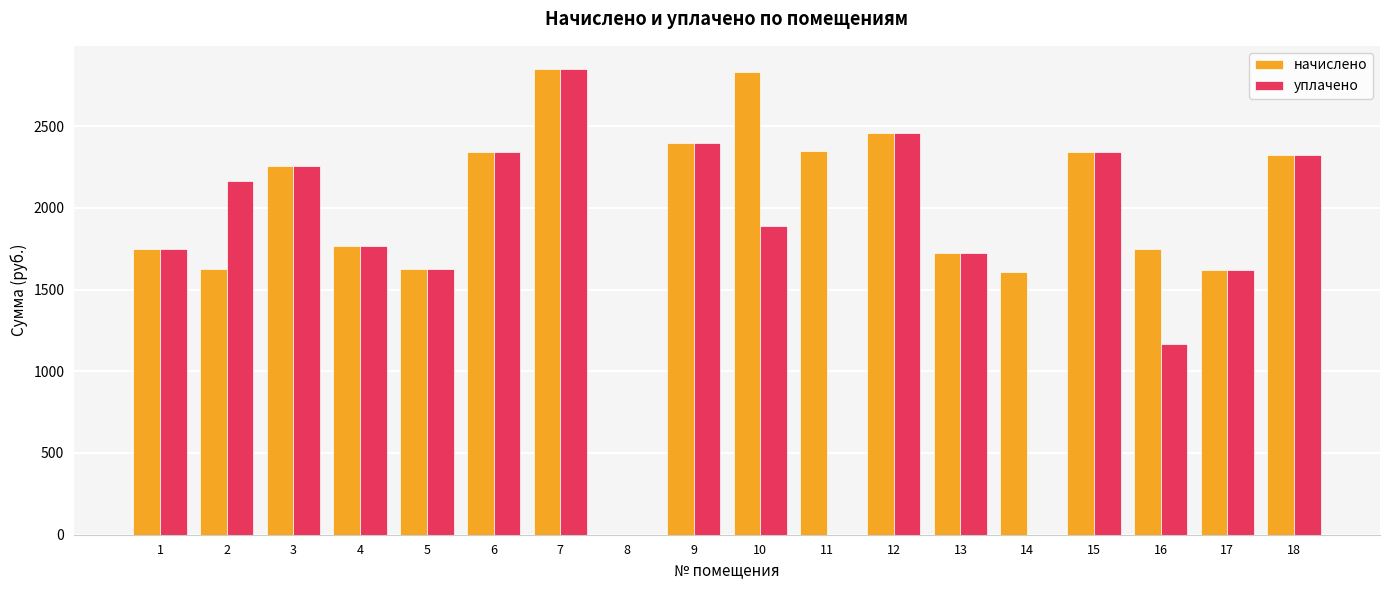

How many data points in начислено are above 2258?

9